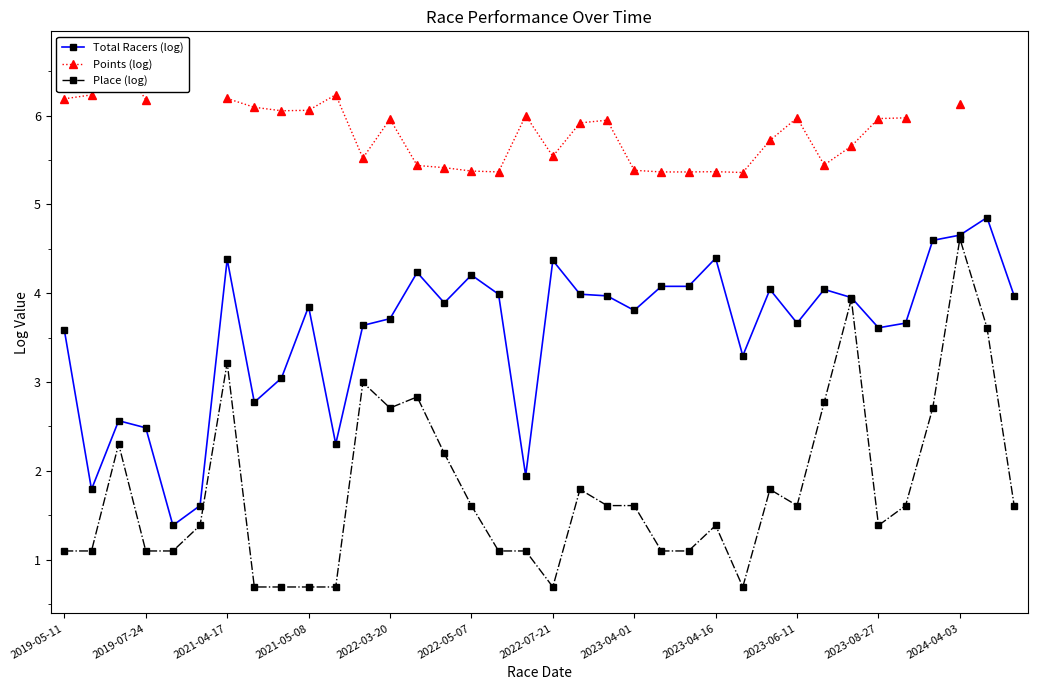

What is the spread (max minus min) of values at 31?

4.4